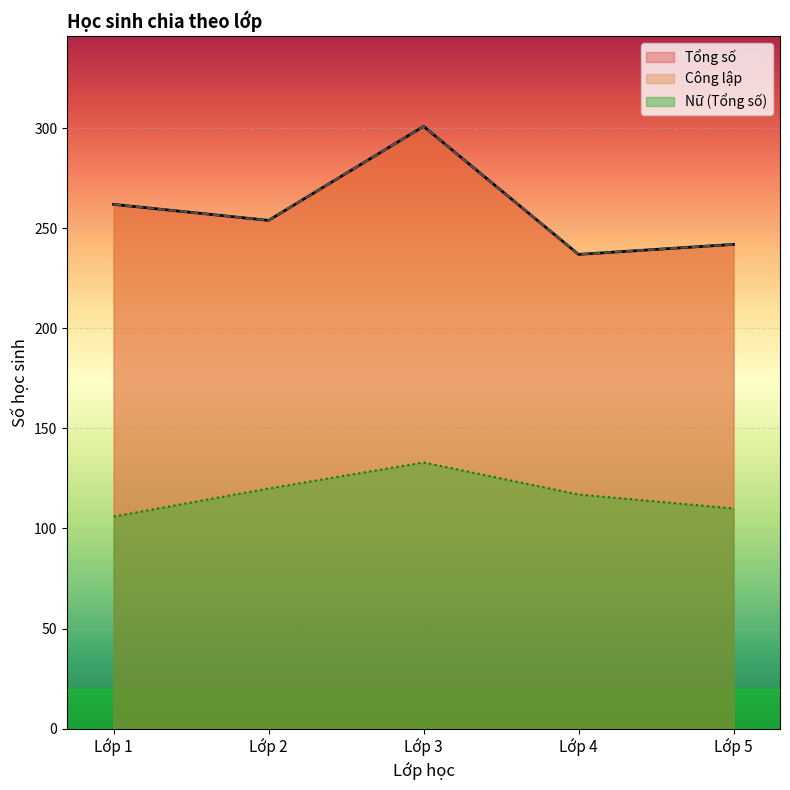

Where does the Tổng số series first go above 254?

Lớp 1